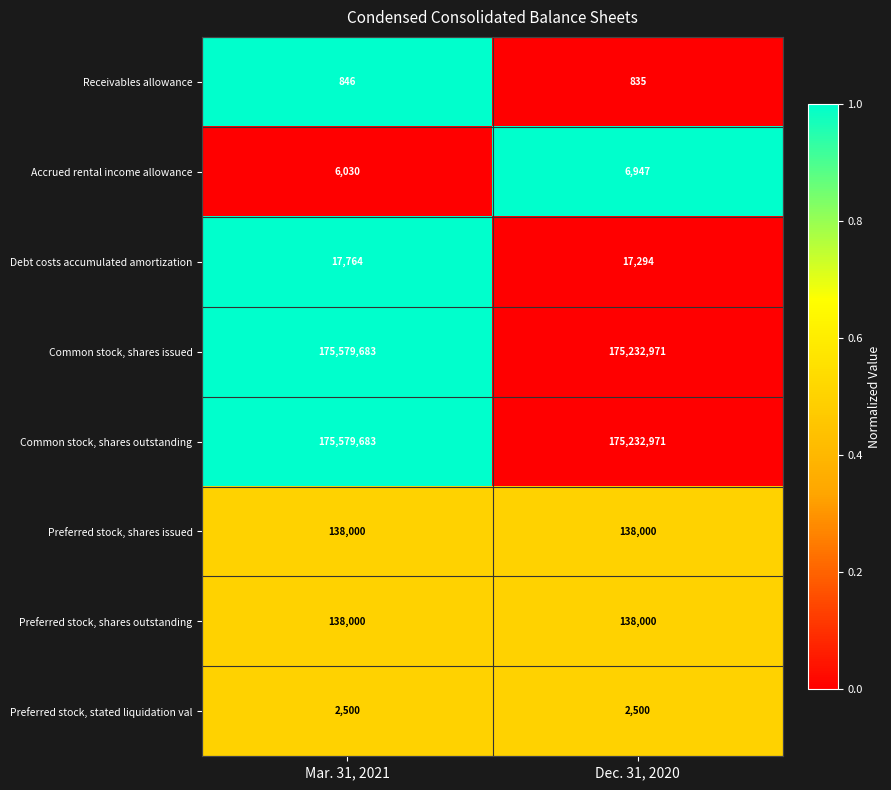

How many distinct data groups are displayed?

8